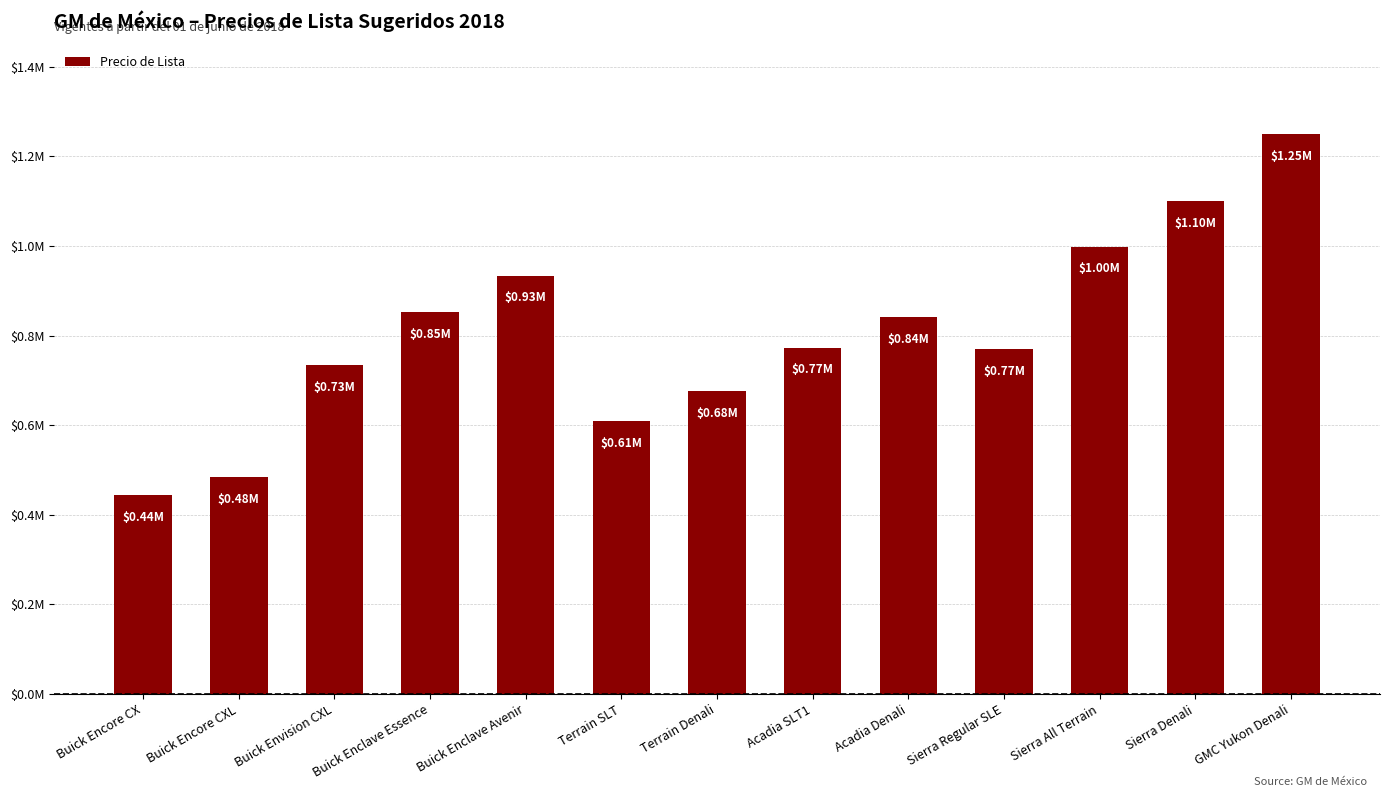

What position from the right is Sierra Denali?

2